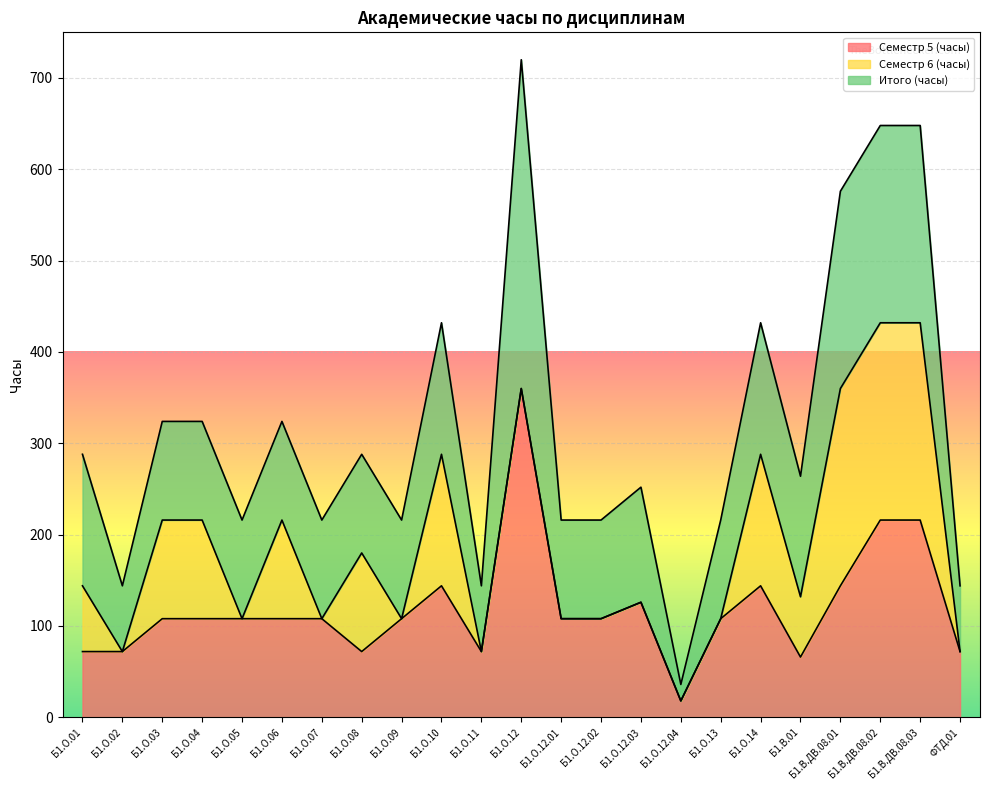

Reading right to left, transcribe all the data shown in this chart.

Семестр 5 (часы): 72	216	216	144	66	144	108	18	126	108	108	360	72	144	108	72	108	108	108	108	108	72	72
Семестр 6 (часы): 0	216	216	216	66	144	0	0	0	0	0	0	0	144	0	108	0	108	0	108	108	0	72
Итого (часы): 72	216	216	216	132	144	108	18	126	108	108	360	72	144	108	108	108	108	108	108	108	72	144